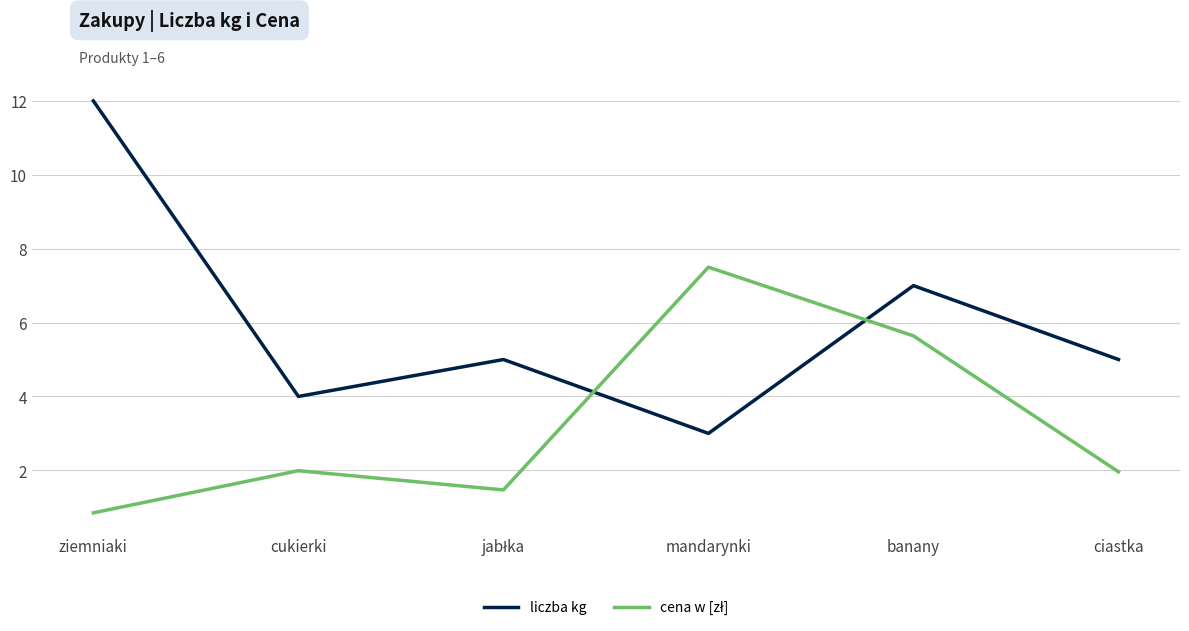

What is the difference between the maximum and minimum values in the liczba kg series?

9.0